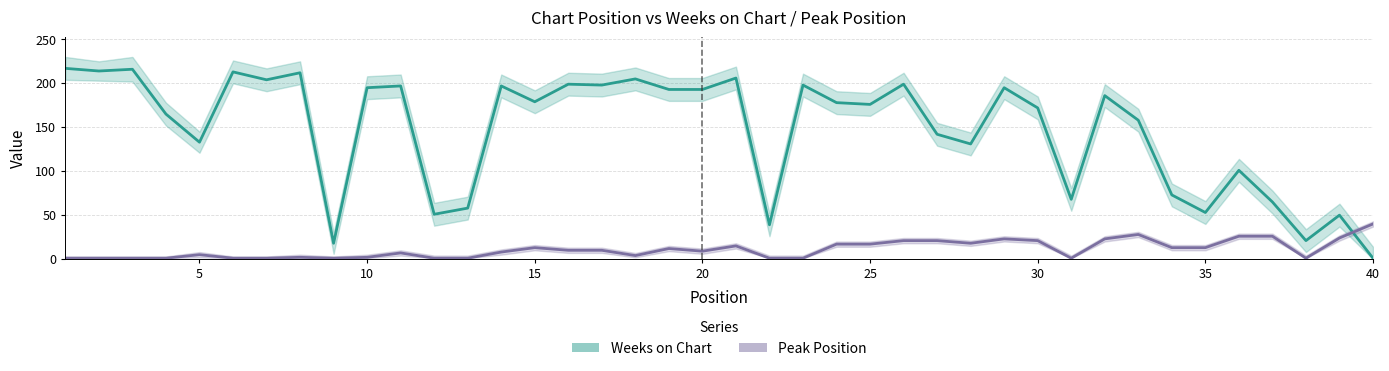

What is the minimum value for Weeks on Chart?

1